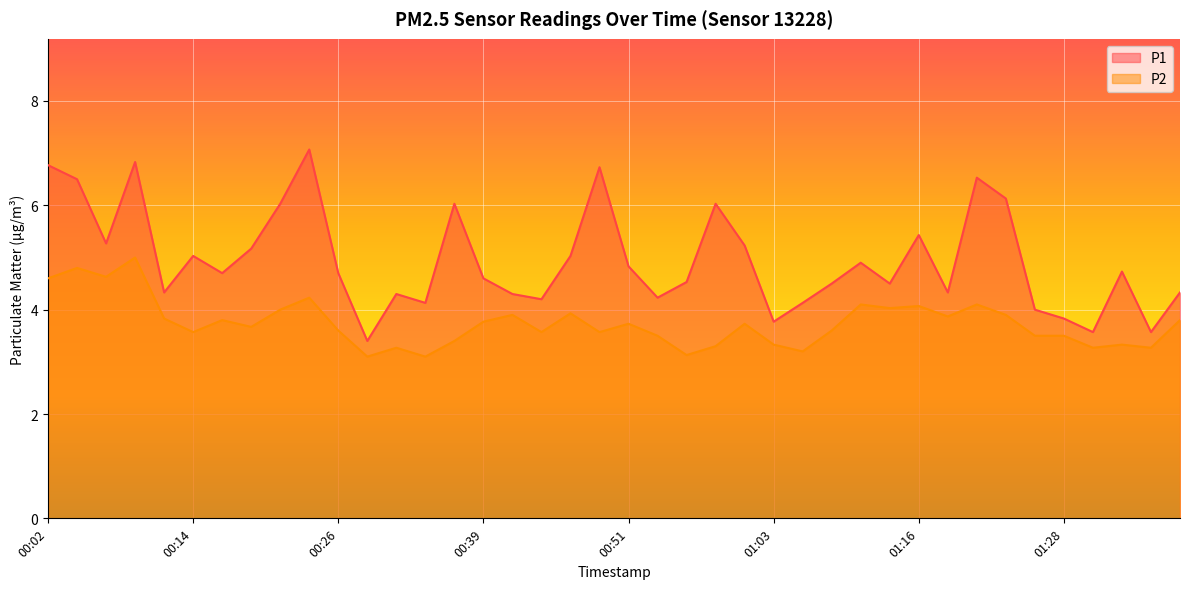

Reading left to right, what are all the values shown in this chart?

P1: 00:02=6.8	00:04=6.5	00:07=5.3	00:09=6.8	00:12=4.3	00:14=5.0	00:17=4.7	00:19=5.2	00:21=6.0	00:24=7.1	00:26=4.7	00:29=3.4	00:31=4.3	00:34=4.1	00:36=6.0	00:39=4.6	00:41=4.3	00:44=4.2	00:46=5.0	00:49=6.7	00:51=4.8	00:53=4.2	00:56=4.5	00:58=6.0	01:01=5.2	01:03=3.8	01:06=4.1	01:08=4.5	01:11=4.9	01:13=4.5	01:16=5.4	01:18=4.3	01:21=6.5	01:23=6.1	01:26=4.0	01:28=3.8	01:30=3.6	01:33=4.7	01:35=3.6	01:38=4.3
P2: 00:02=4.6	00:04=4.8	00:07=4.6	00:09=5.0	00:12=3.8	00:14=3.6	00:17=3.8	00:19=3.7	00:21=4.0	00:24=4.2	00:26=3.6	00:29=3.1	00:31=3.3	00:34=3.1	00:36=3.4	00:39=3.8	00:41=3.9	00:44=3.6	00:46=3.9	00:49=3.6	00:51=3.7	00:53=3.5	00:56=3.1	00:58=3.3	01:01=3.7	01:03=3.3	01:06=3.2	01:08=3.6	01:11=4.1	01:13=4.0	01:16=4.1	01:18=3.9	01:21=4.1	01:23=3.9	01:26=3.5	01:28=3.5	01:30=3.3	01:33=3.3	01:35=3.3	01:38=3.8